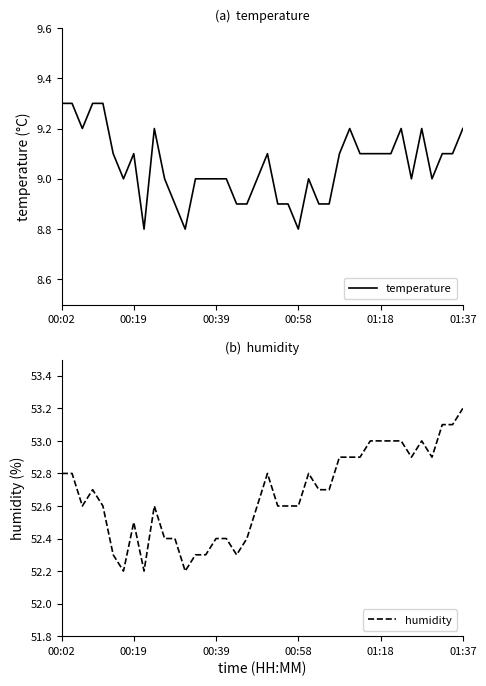

What value does the humidity series have at 18?

52.4